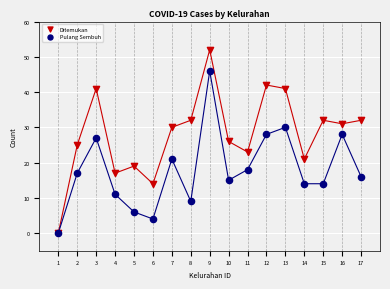

What are all the series names shown in the legend?

Ditemukan, Pulang Sembuh